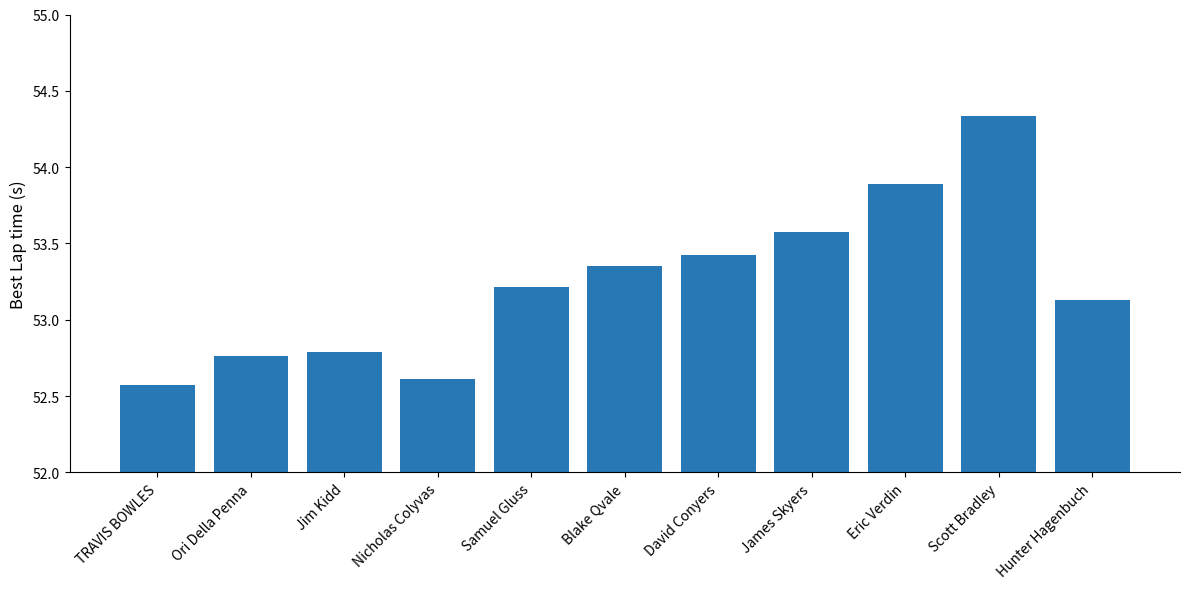

What is the ratio of the value at Eric Verdin to the value at Samuel Gluss?

1.0